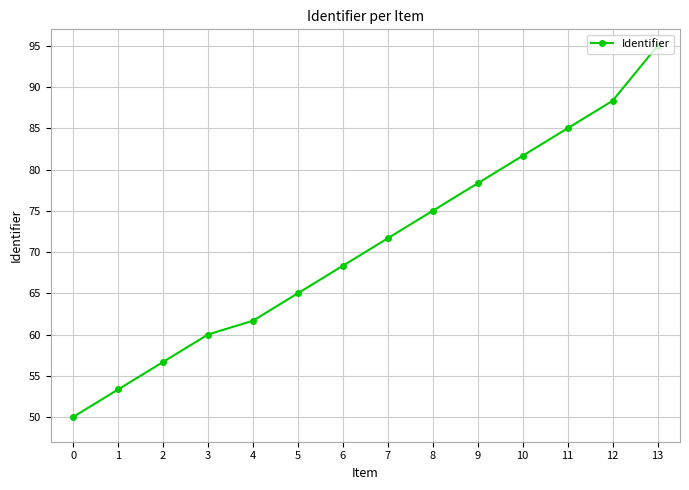

The value at 2 is 79.1. True or false?

False